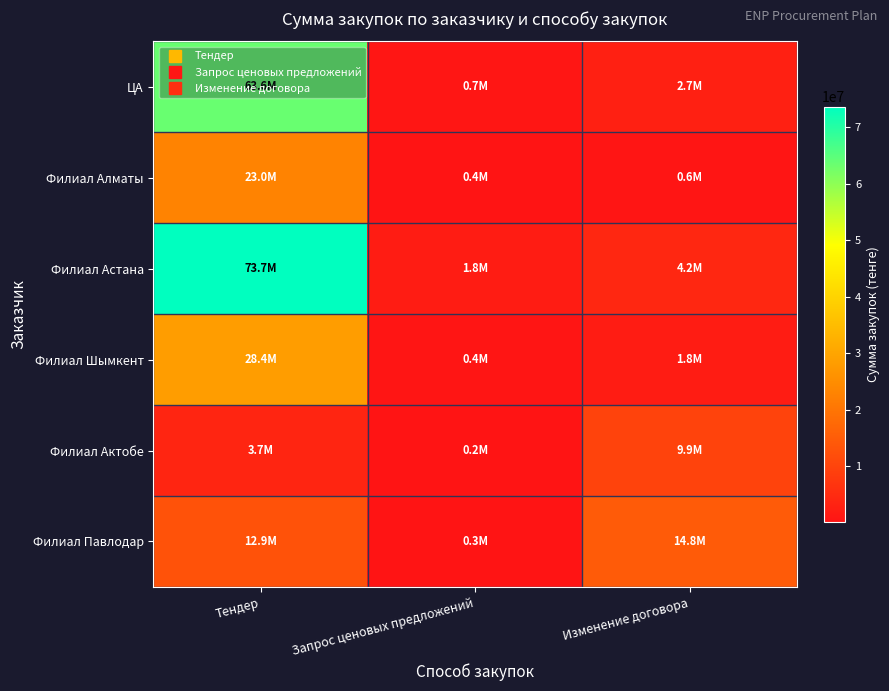

What is the spread (max minus min) of values at Изменение договора?

14260232.2